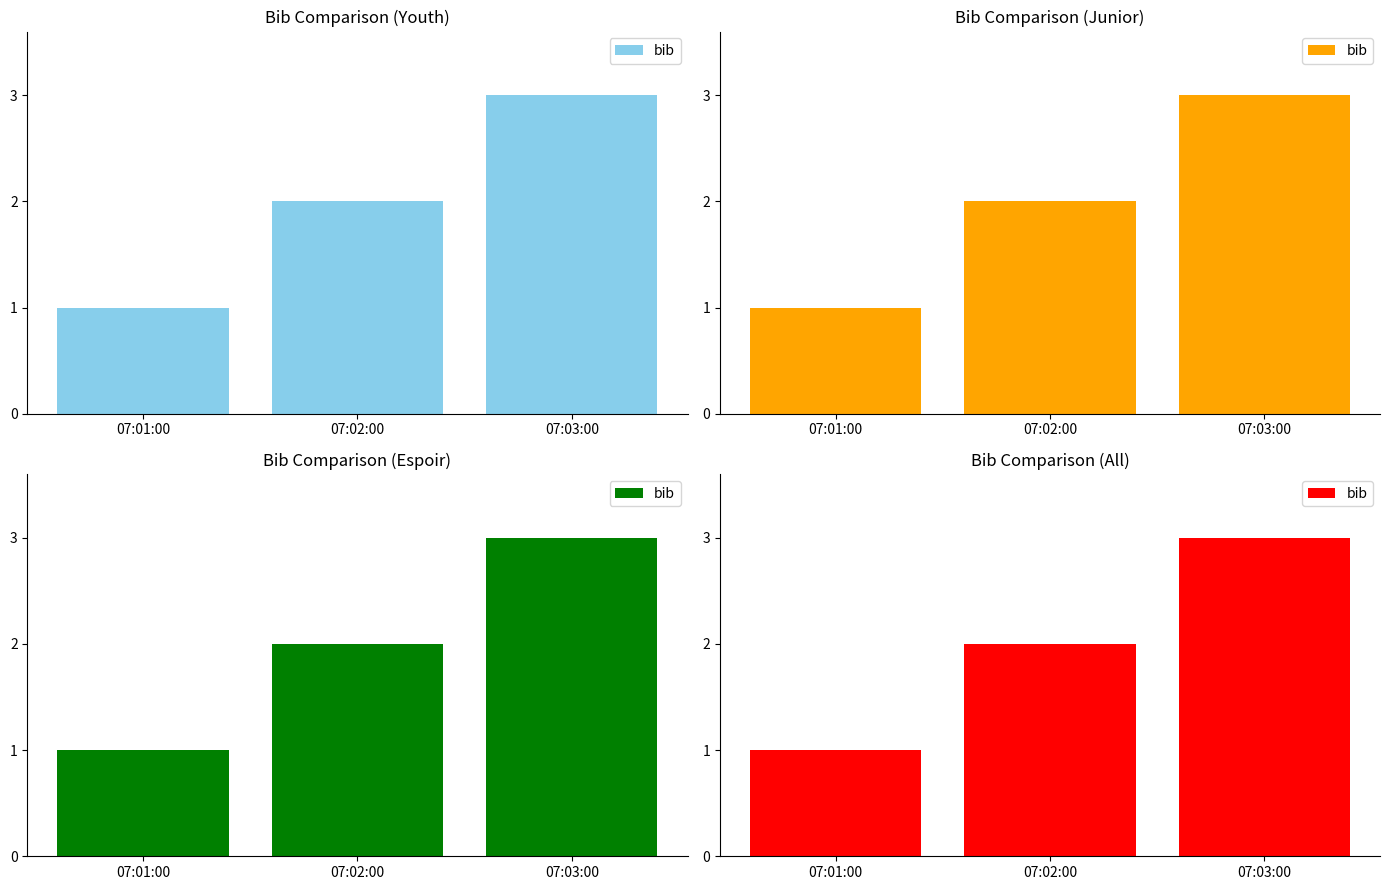

Where is the data nearest to the value 2?

07:02:00